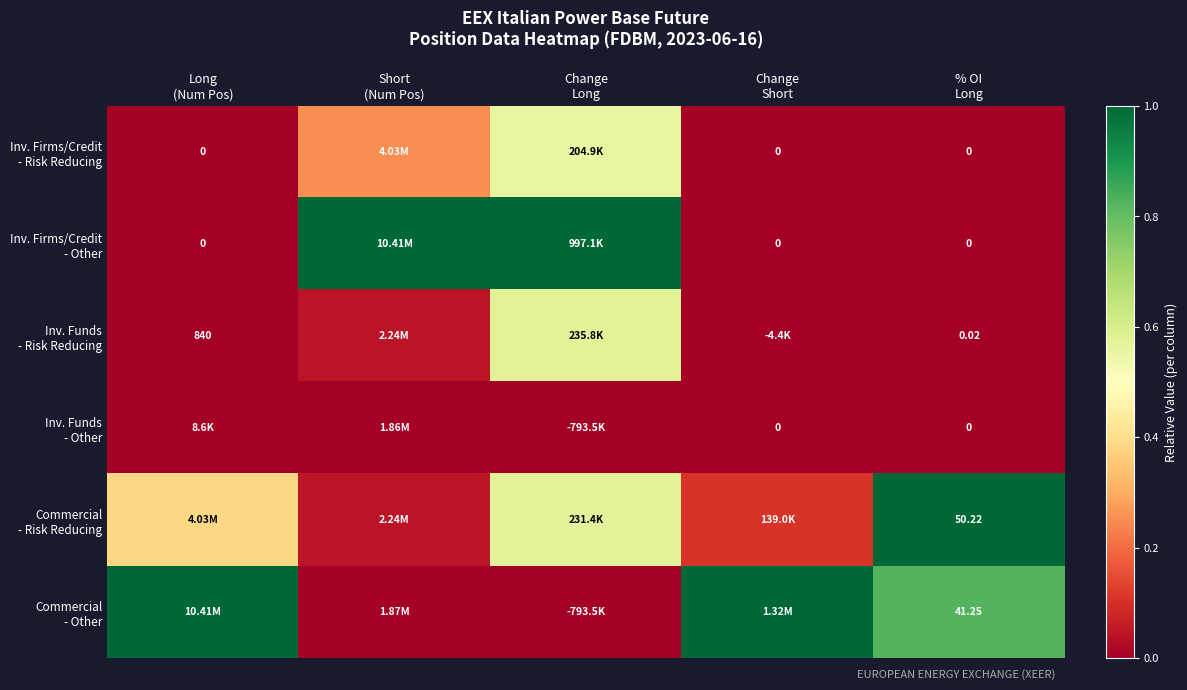

Which category has the highest value in the Inv. Firms/Credit - Other series?

Short (Num Pos)